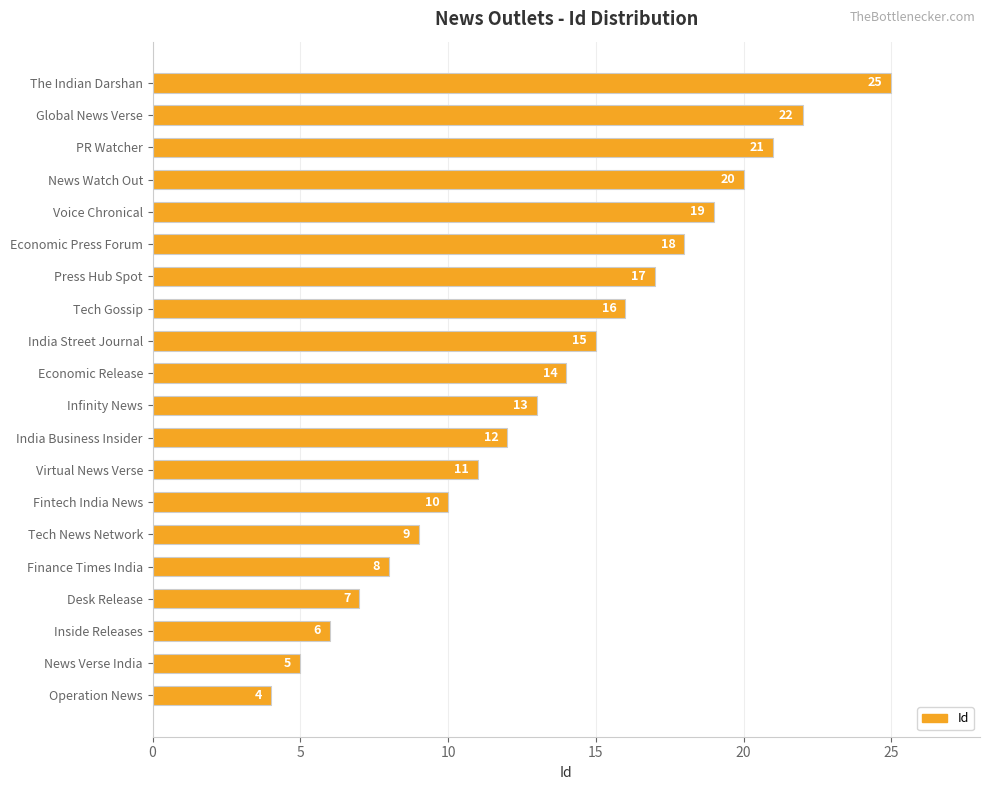

Reading bottom to top, transcribe all the data shown in this chart.

Operation News=4	News Verse India=5	Inside Releases=6	Desk Release=7	Finance Times India=8	Tech News Network=9	Fintech India News=10	Virtual News Verse=11	India Business Insider=12	Infinity News=13	Economic Release=14	India Street Journal=15	Tech Gossip=16	Press Hub Spot=17	Economic Press Forum=18	Voice Chronical=19	News Watch Out=20	PR Watcher=21	Global News Verse=22	The Indian Darshan=25